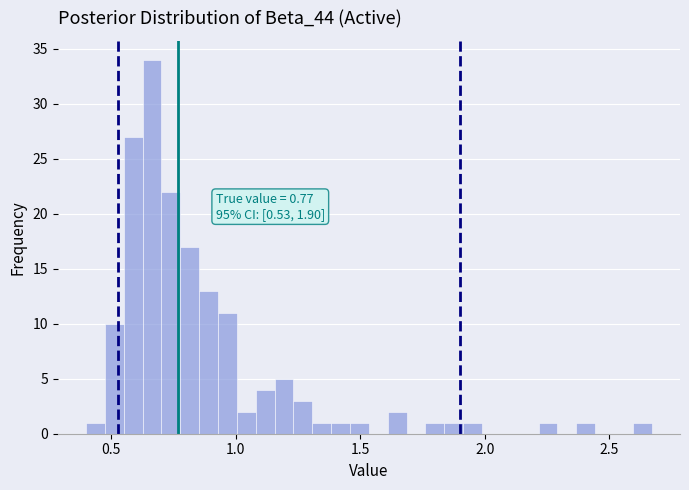

Around what value on the x-axis is the tallest bar? Give the approximate position of its centre, as read against the axis.

0.65